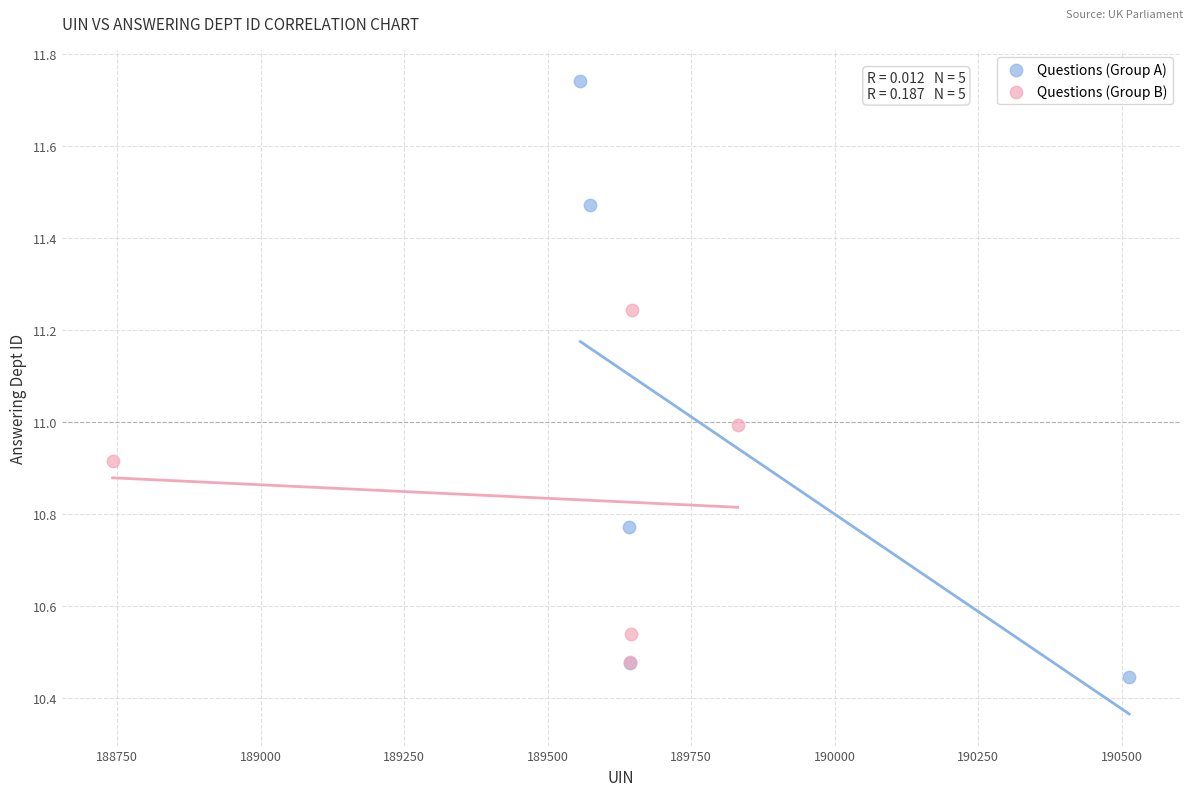

What are all the series names shown in the legend?

Questions (Group A), Questions (Group B)